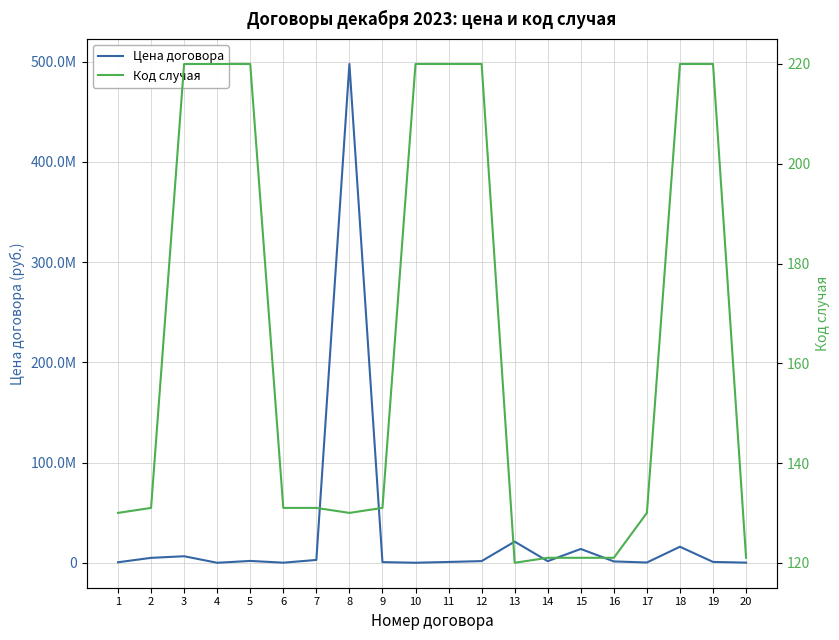

True or false: Цена договора and Код случая intersect in this chart.

False